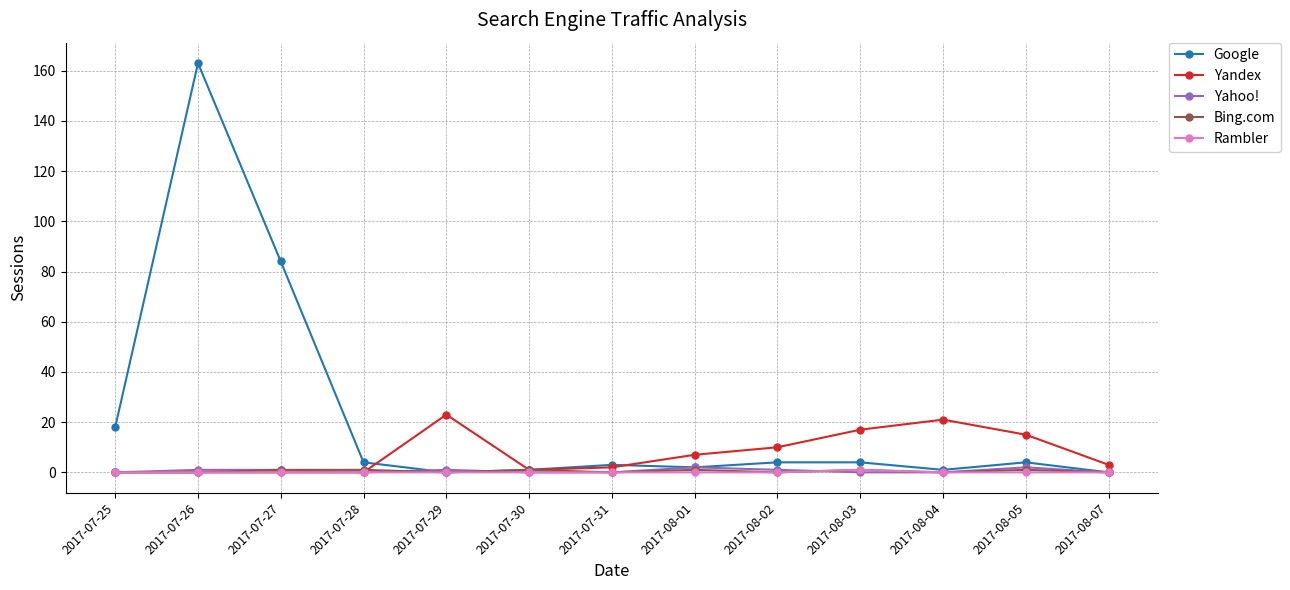

Which series has the widest spread of values?

Google